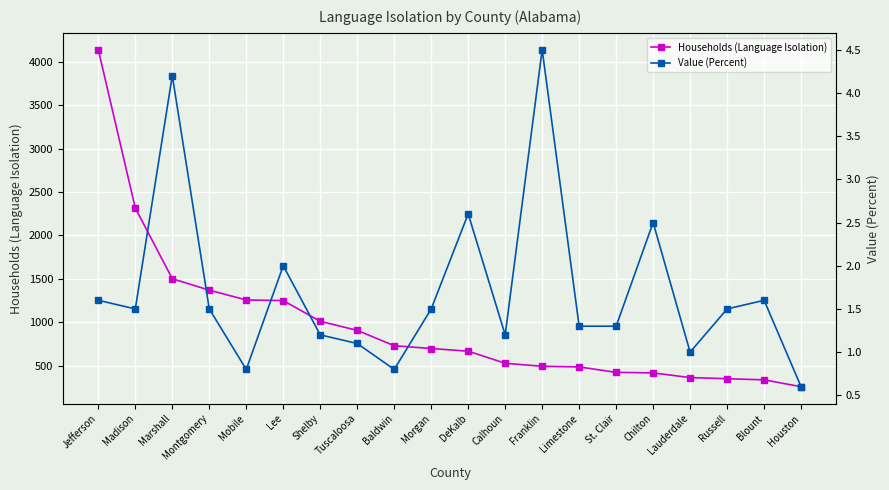

Rank the categories by Value (Percent) value from highest to lowest.

Franklin, Marshall, DeKalb, Chilton, Lee, Jefferson, Blount, Madison, Montgomery, Morgan, Russell, Limestone, St. Clair, Shelby, Calhoun, Tuscaloosa, Lauderdale, Mobile, Baldwin, Houston